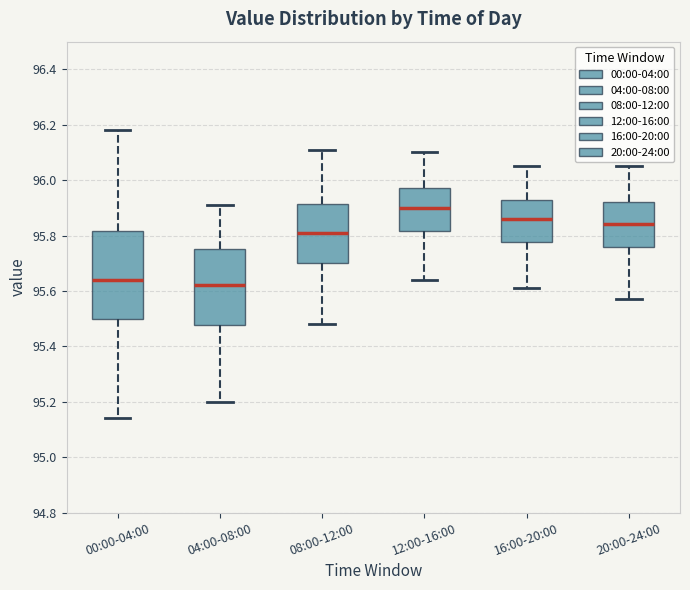

Reading left to right, transcribe this box plot: for each box, give where its median line is, the range the box spans, and where its two whiskers end, as read against the y-axis. The values are not printed on the chart, so give them approximately, as read against the axis.

00:00-04:00: median 95.64, box 95.50 to 95.82, whiskers 95.14 to 96.18
04:00-08:00: median 95.62, box 95.48 to 95.76, whiskers 95.20 to 95.92
08:00-12:00: median 95.82, box 95.70 to 95.92, whiskers 95.48 to 96.12
12:00-16:00: median 95.90, box 95.82 to 95.98, whiskers 95.64 to 96.10
16:00-20:00: median 95.86, box 95.78 to 95.94, whiskers 95.62 to 96.06
20:00-24:00: median 95.84, box 95.76 to 95.92, whiskers 95.58 to 96.06